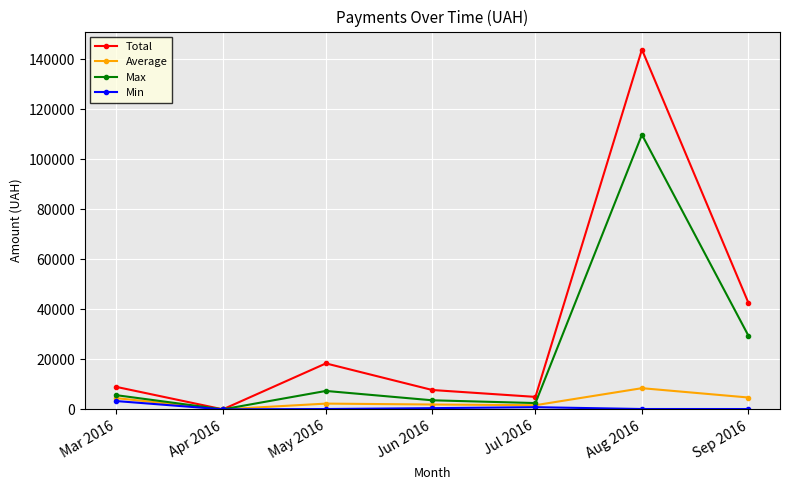

Does the chart have visible grid lines?

Yes